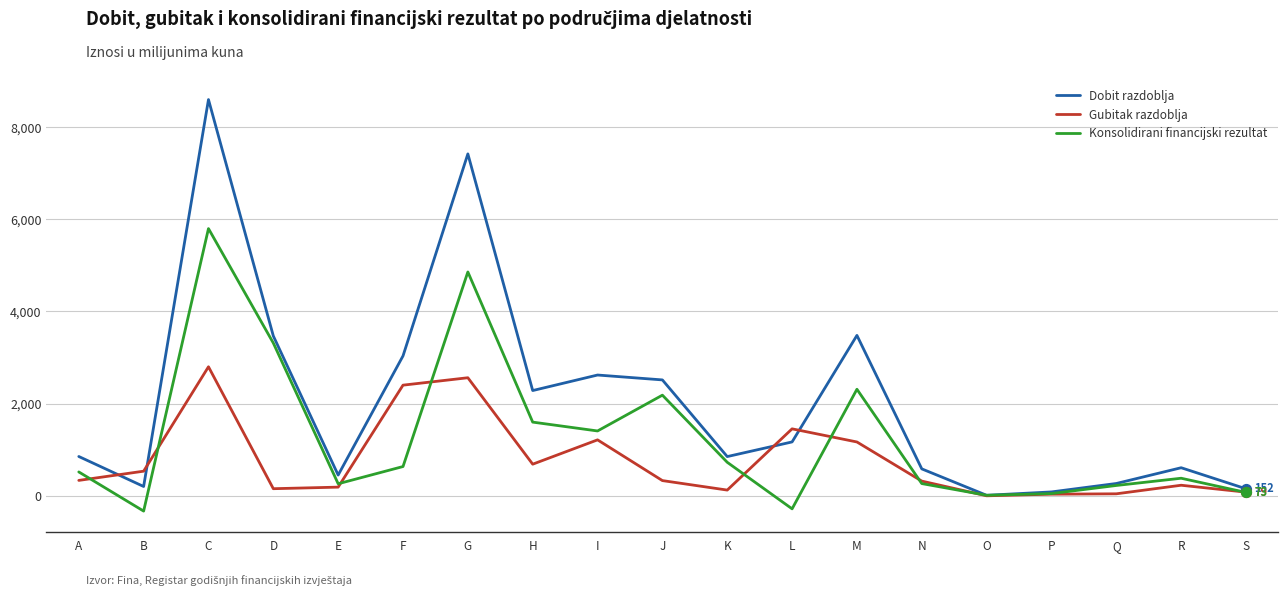

What are all the series names shown in the legend?

Dobit razdoblja, Gubitak razdoblja, Konsolidirani financijski rezultat